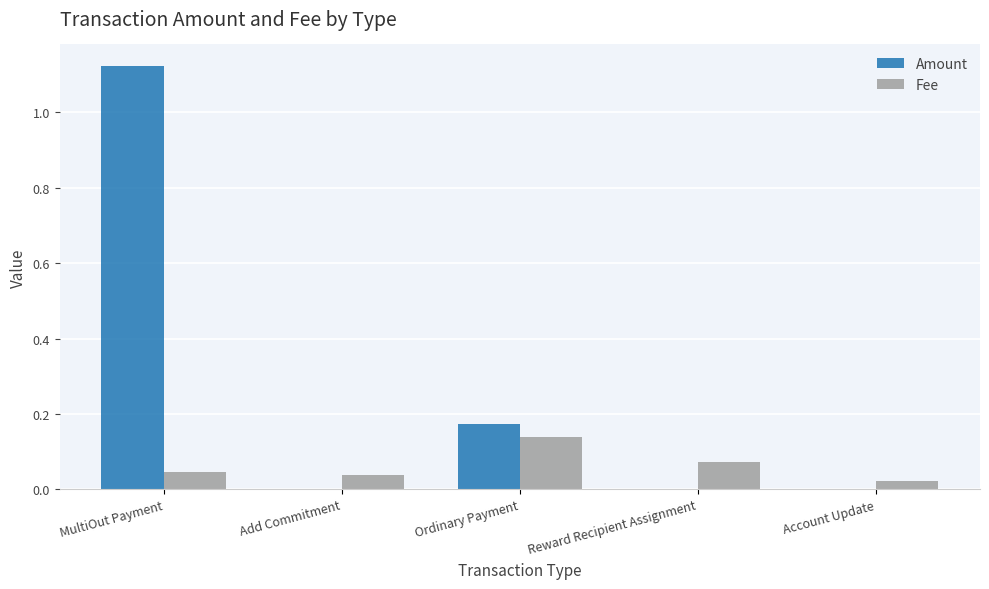

Where is Fee nearest to the value 0?

Account Update